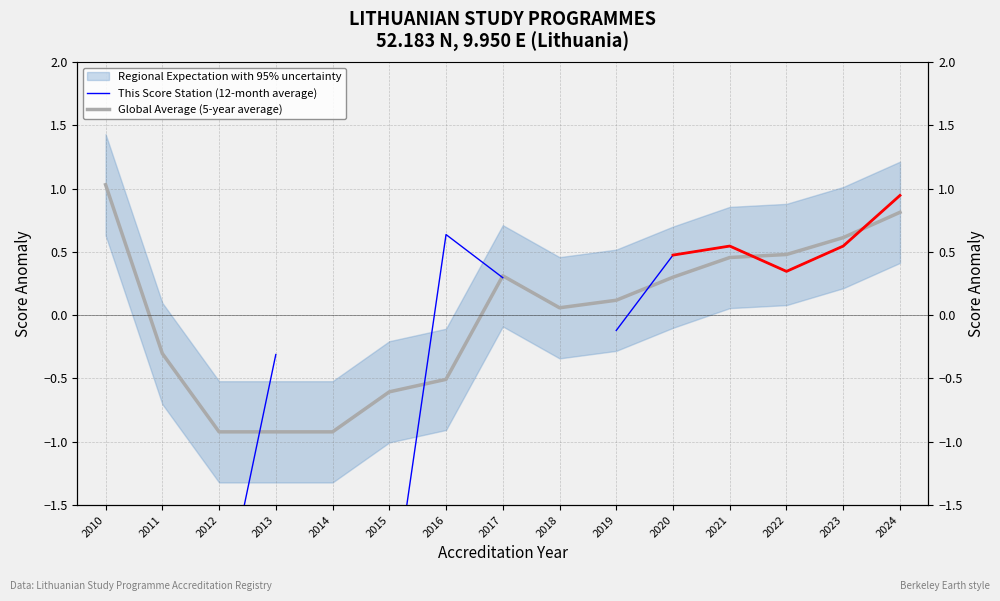

How many positive values does the Global Average (5-year average) series have?

9